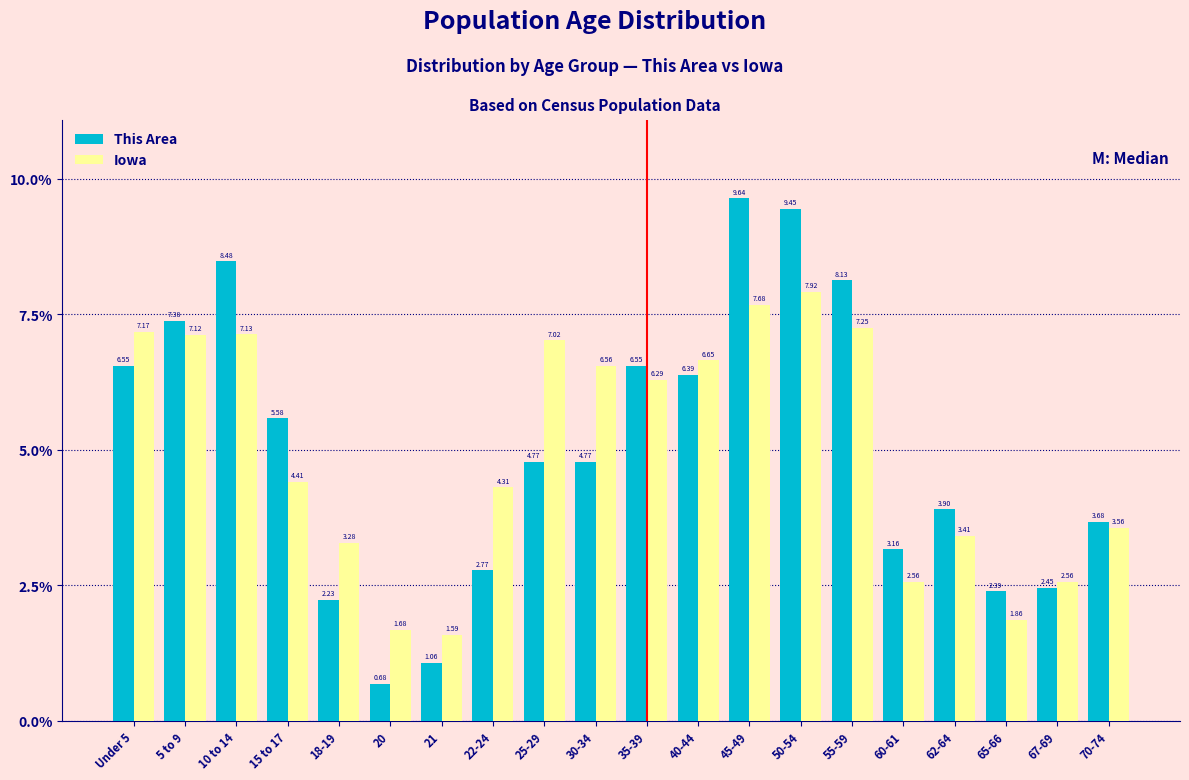

What is the difference between the second highest and second lowest values in the This Area series?

8.4